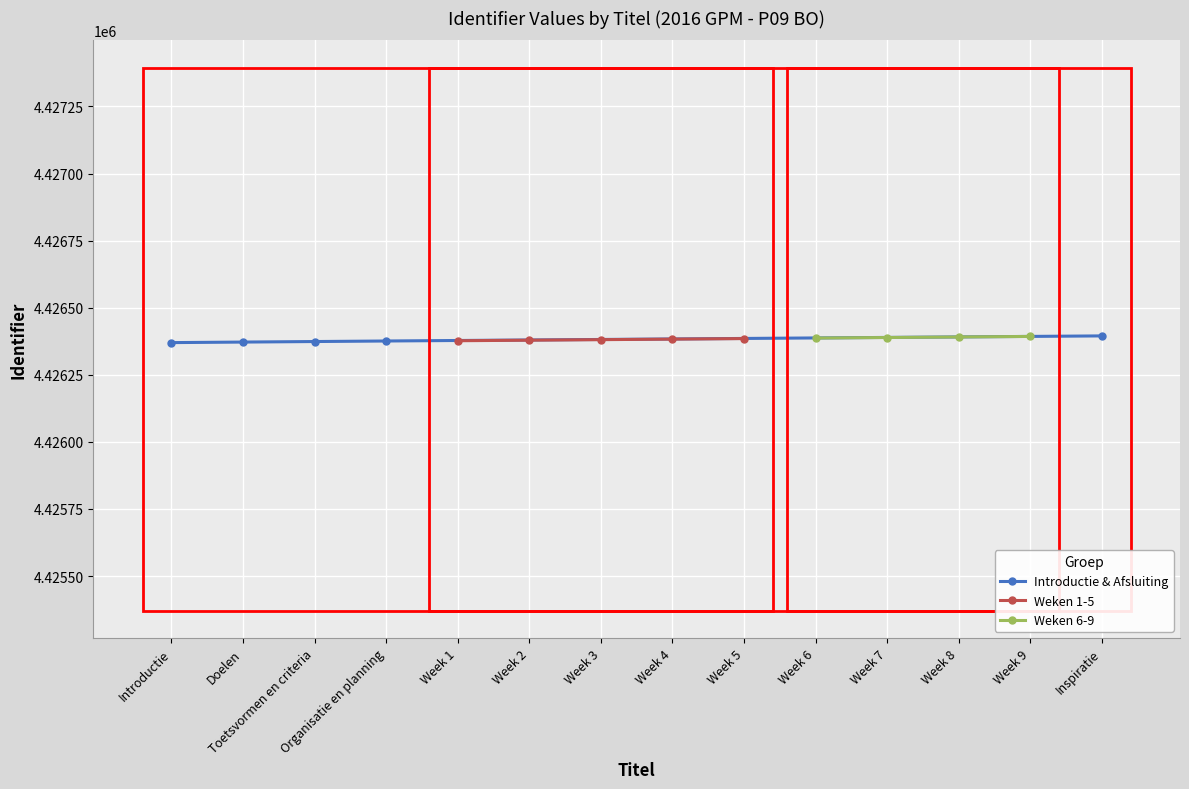

What is the ratio of the value at Doelen to the value at Week 3?

1.0